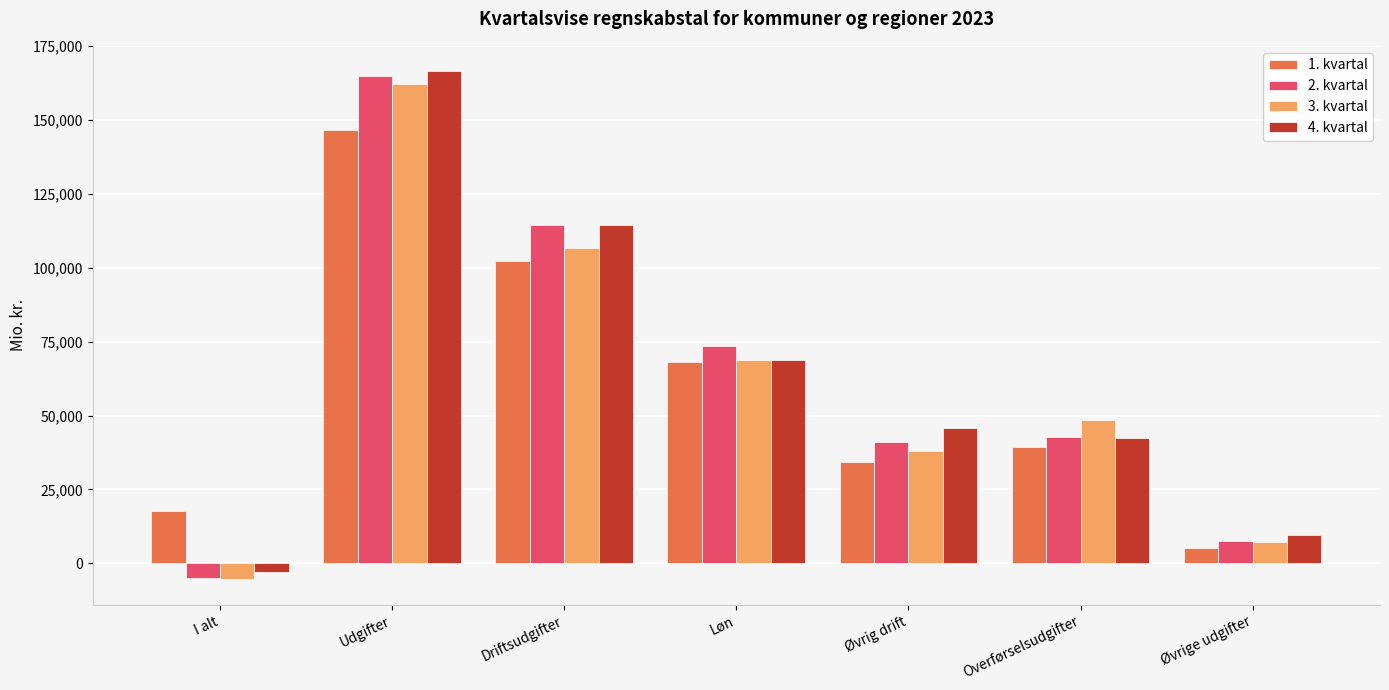

Is the value of 2. kvartal at I alt greater than the value of 3. kvartal at Løn?

No